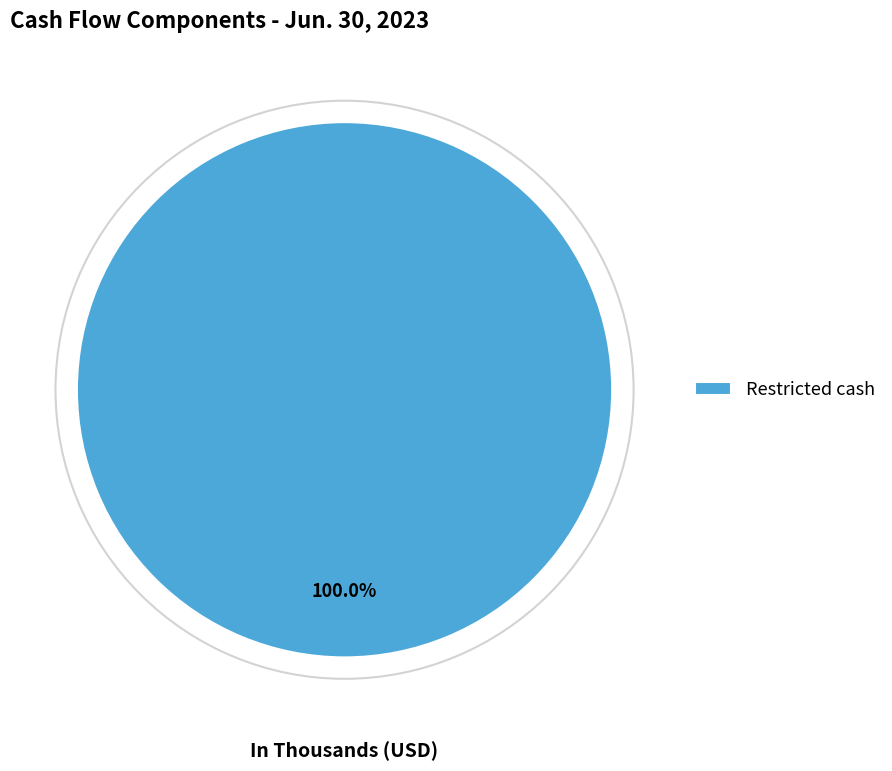

Rank the categories by value from highest to lowest.

Restricted cash